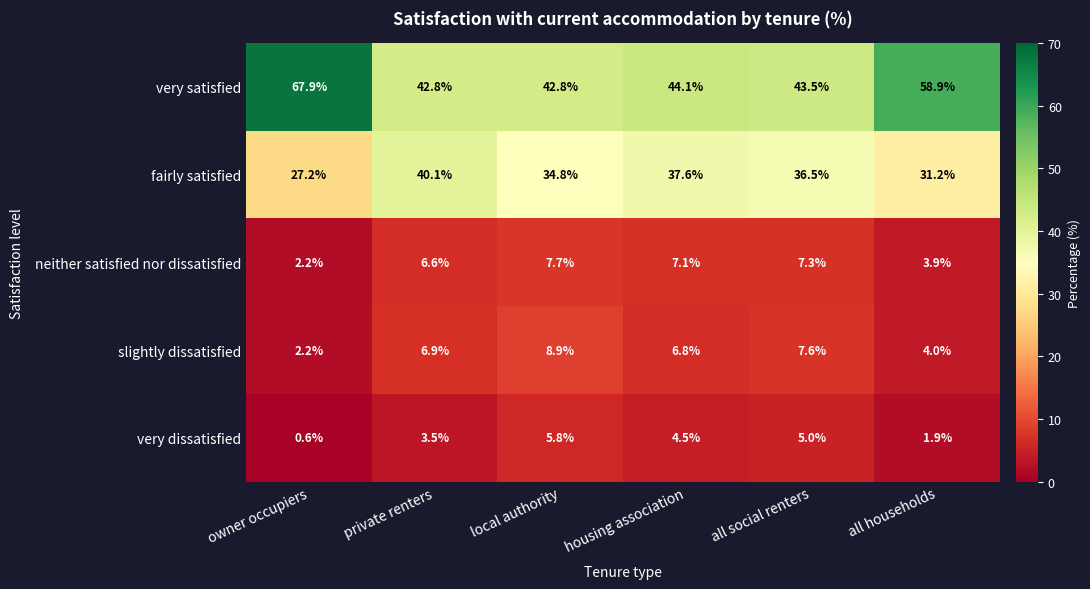

Which label corresponds to the smallest value in the chart?

owner occupiers